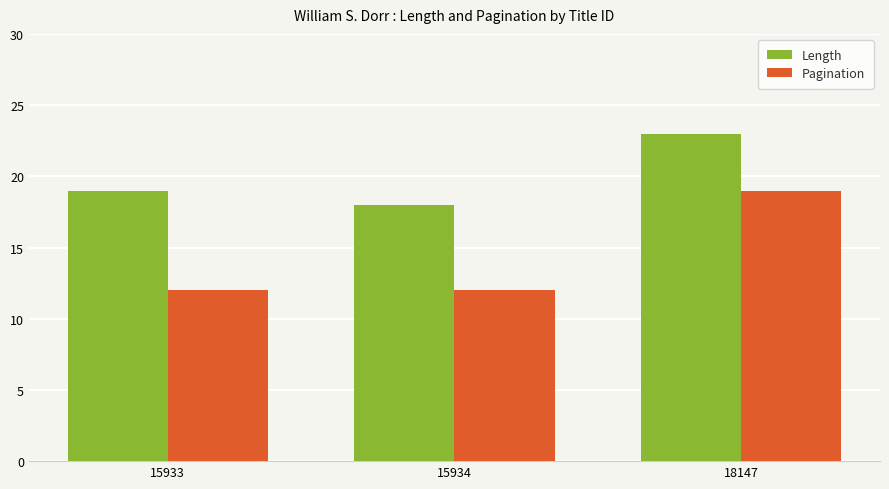

The Length series shows 18 at 15934. True or false?

True